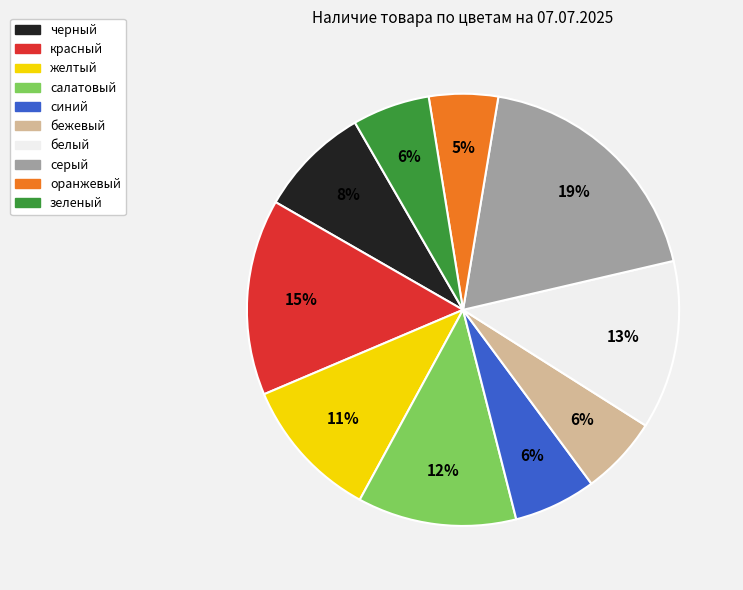

Does салатовый represent more than half of the total?

No